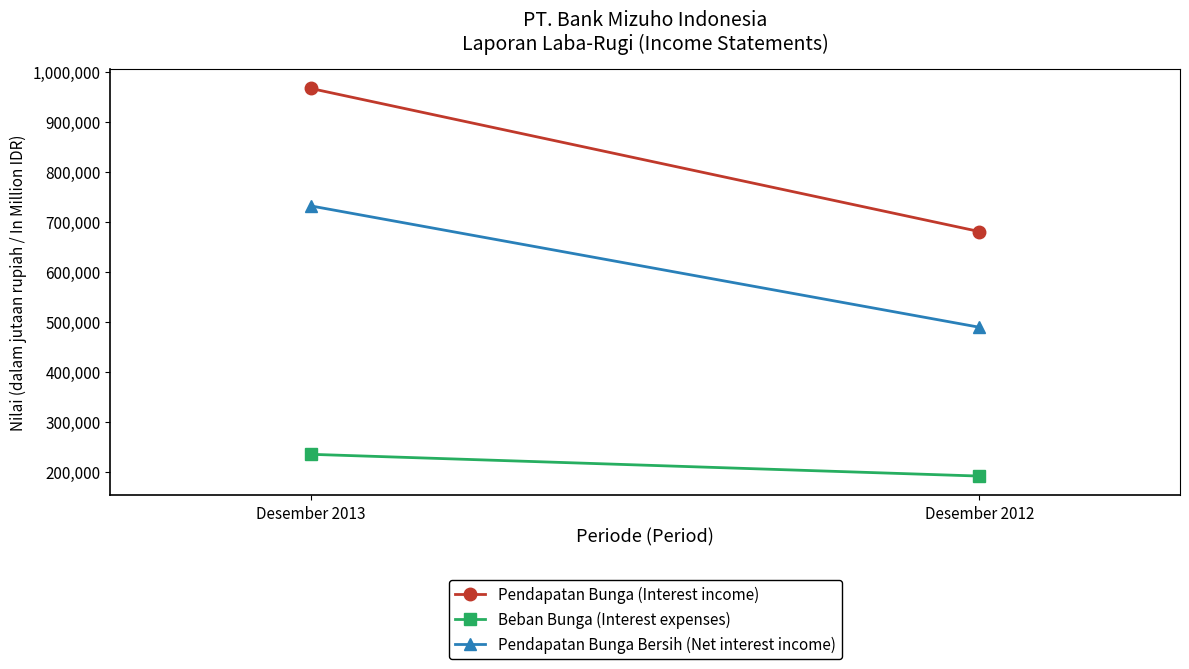

List the labels in order of Pendapatan Bunga Bersih (Net interest income) value, smallest first.

Desember 2012, Desember 2013